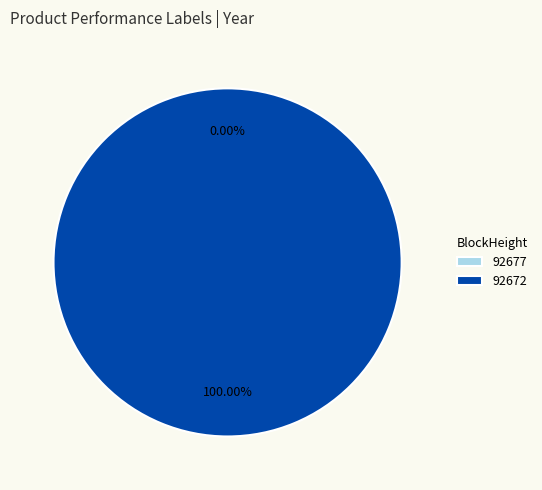

The 92677 slice represents 1% of the pie. True or false?

False